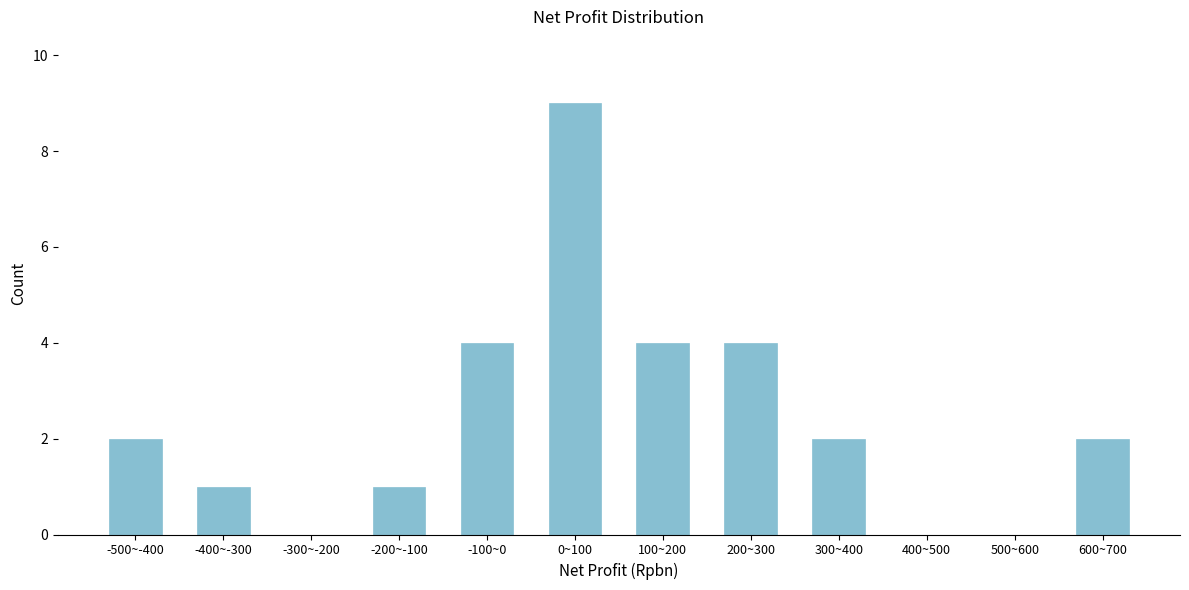

Reading right to left, what are all the values shown in this chart?

600~700=2	500~600=0	400~500=0	300~400=2	200~300=4	100~200=4	0~100=9	-100~0=4	-200~-100=1	-300~-200=0	-400~-300=1	-500~-400=2